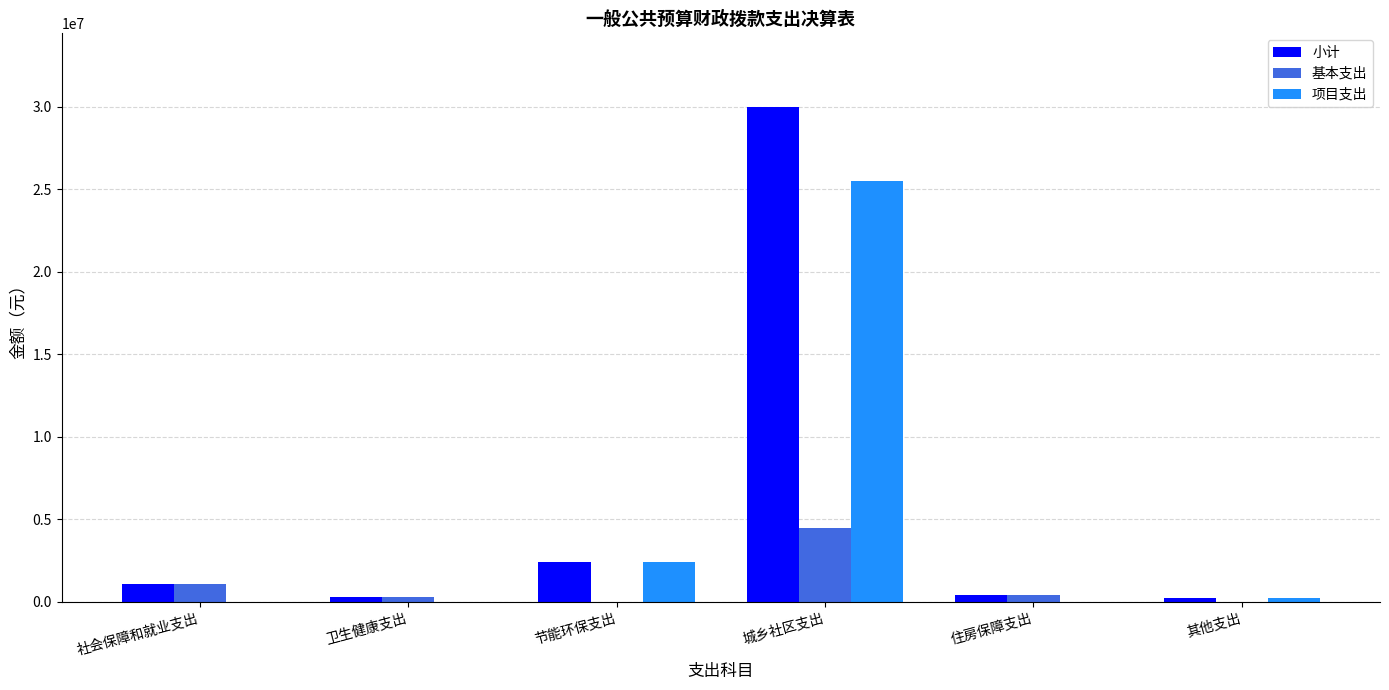

Between 城乡社区支出 and 住房保障支出, which series saw the biggest shift?

小计